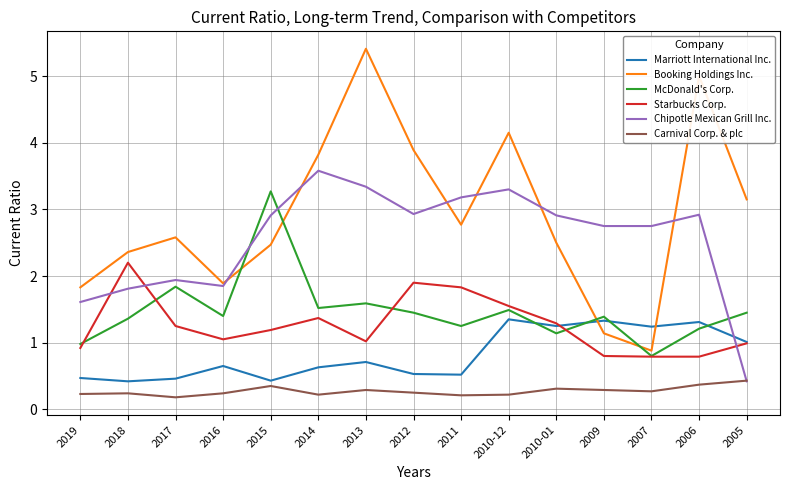

True or false: Starbucks Corp. has a value of 1.0 at 2005.

True